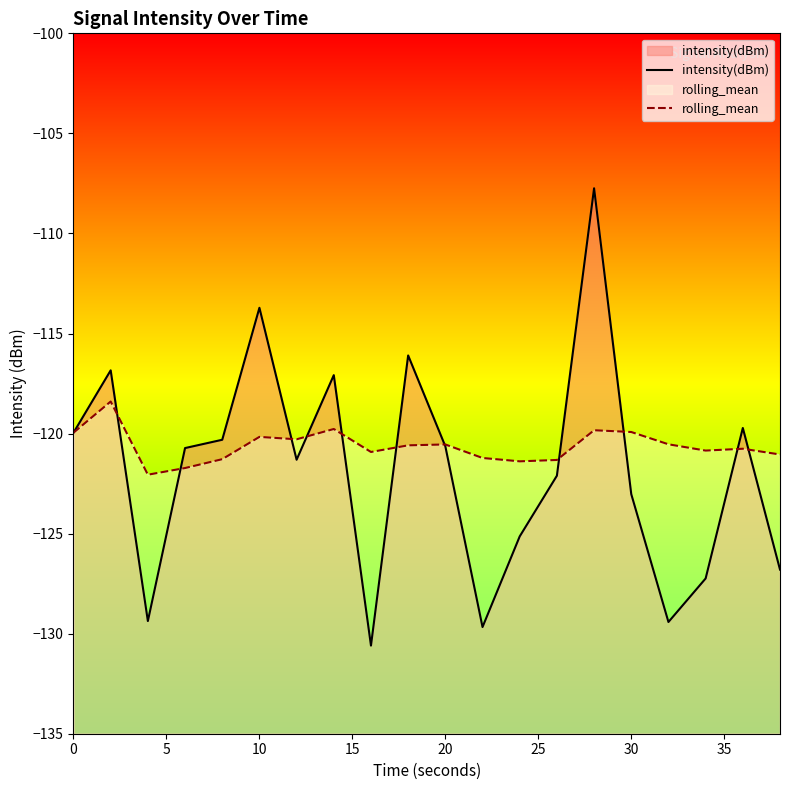

What is the difference between the highest and lowest values at 10?

6.5